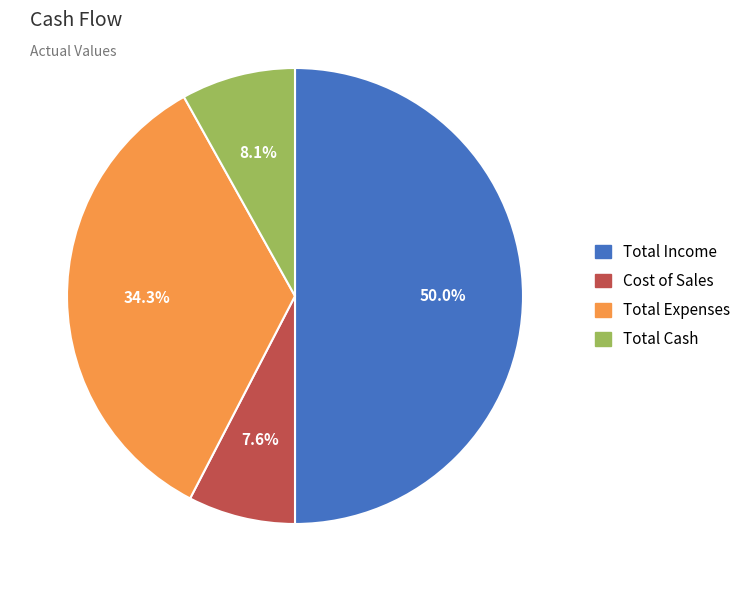

The Cost of Sales slice represents 8% of the pie. True or false?

True